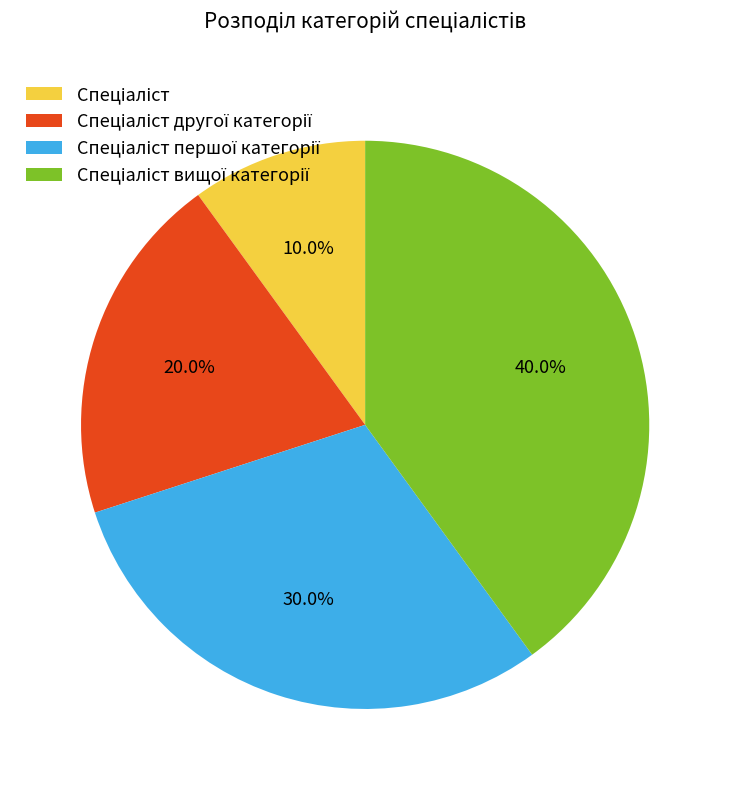

How many segments does this pie chart have?

4